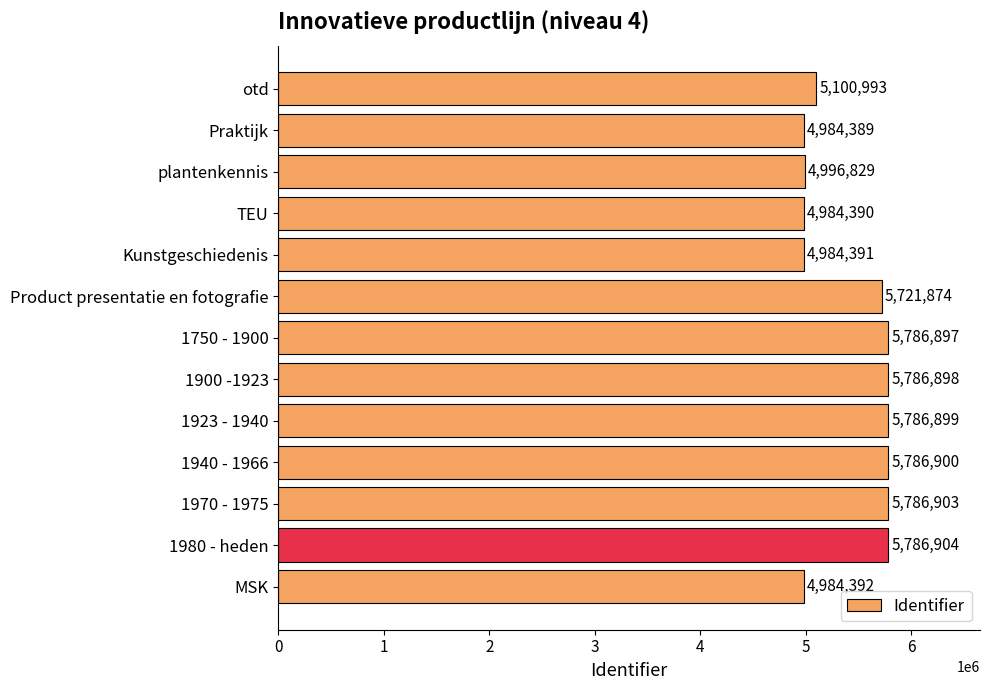

What is the average value?

5421435